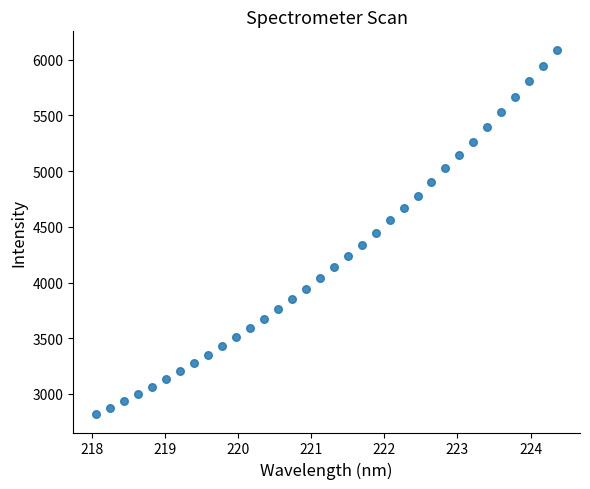

What is the range of X values (max minus min)?

6.3